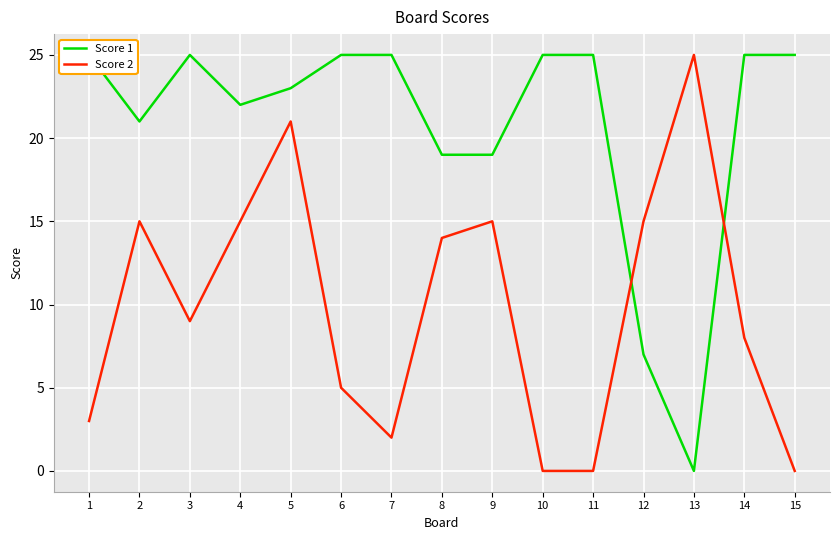

Rank the series by their maximum value, from lowest to highest.

Score 1, Score 2